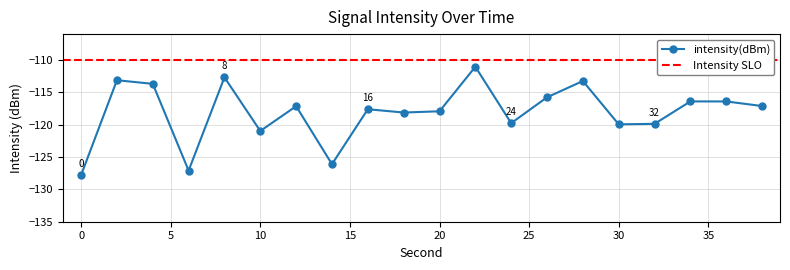

What is the value of the 4th point from the left?

-127.1